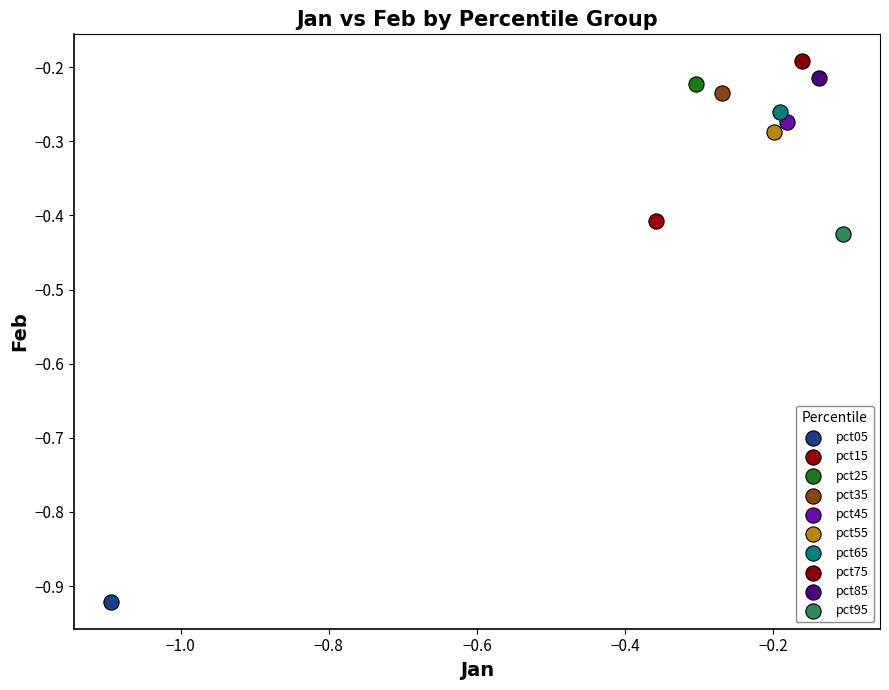

Which series contains the highest Y value?

pct75